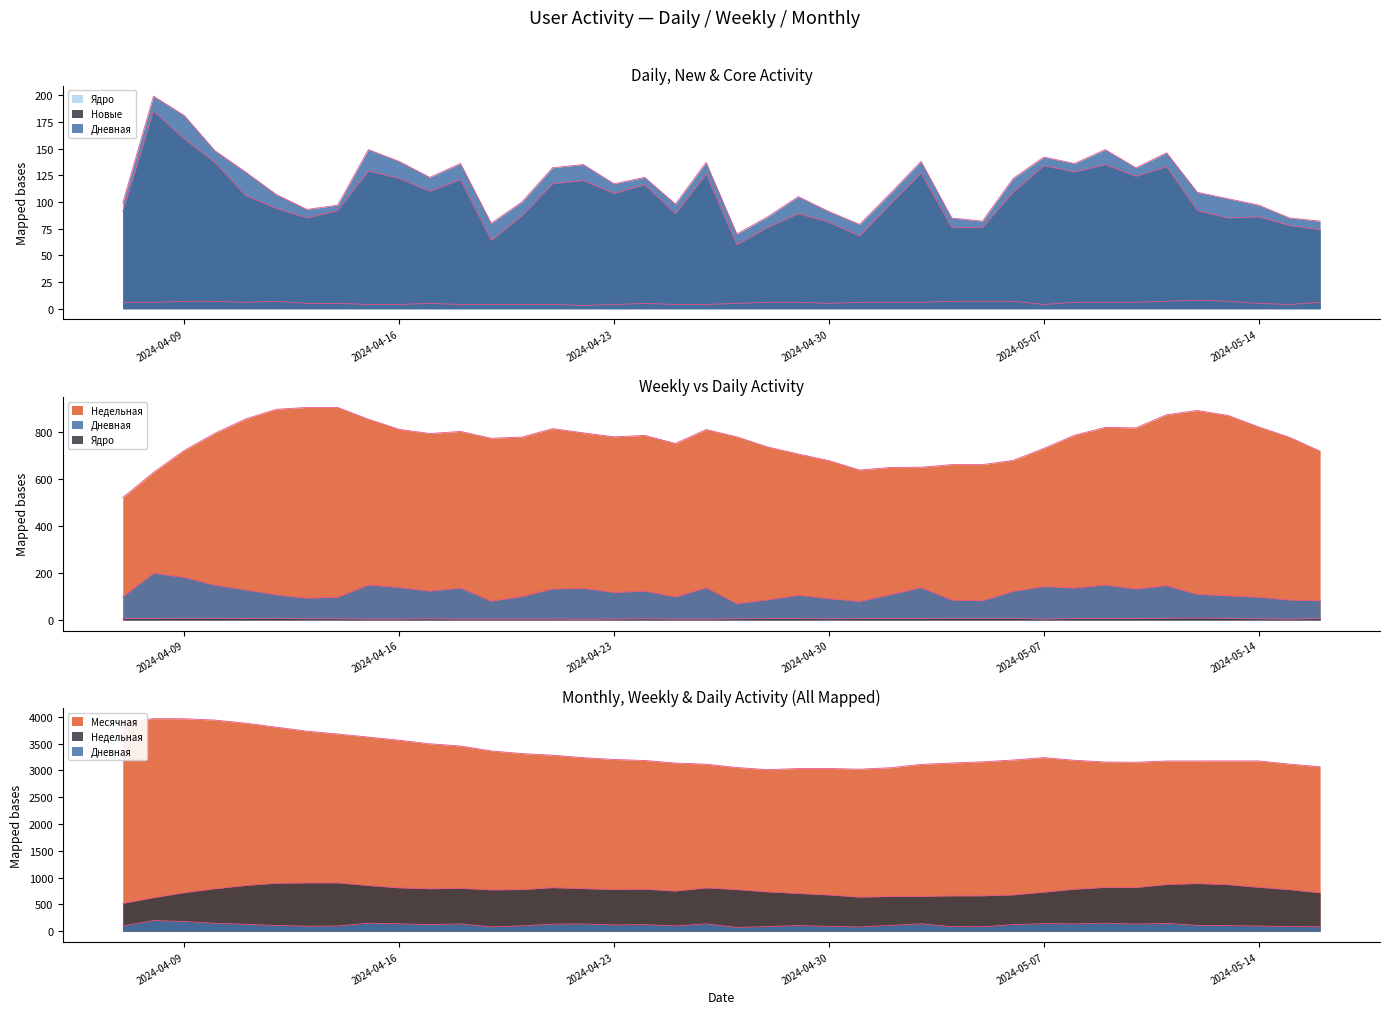

Is it true that Месячная equals 4754 at 2024-05-08?

False